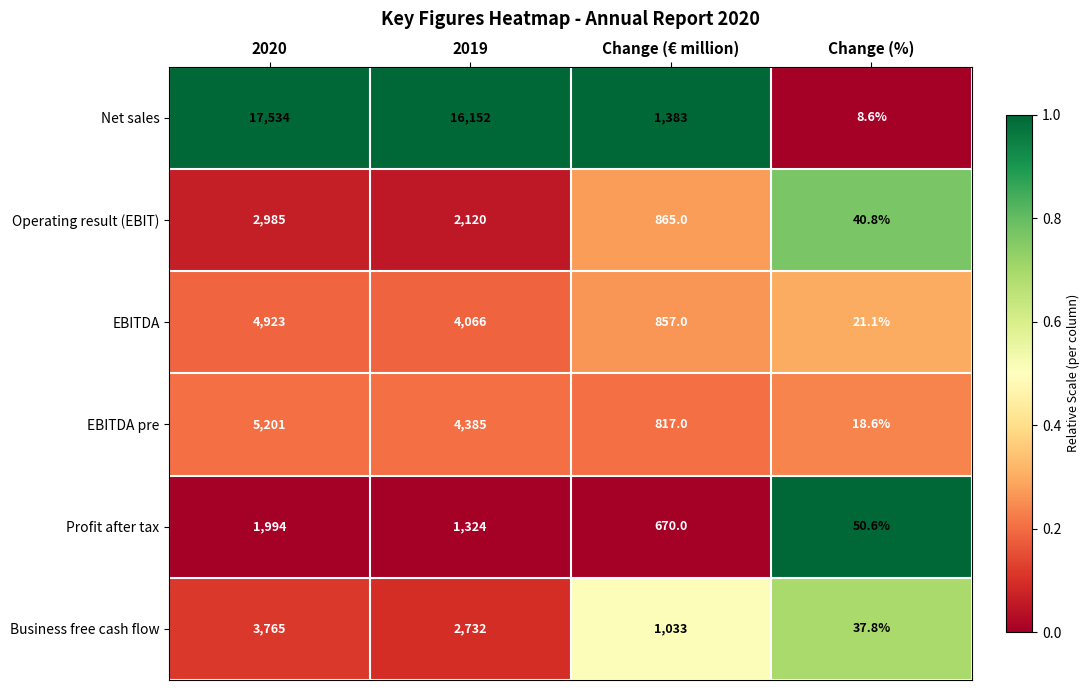

Reading right to left, what are all the values shown in this chart?

Net sales: Change (%)=8.6	Change (€ million)=1383.0	2019=16152.0	2020=17534.0
Operating result (EBIT): Change (%)=40.8	Change (€ million)=865.0	2019=2120.0	2020=2985.0
EBITDA: Change (%)=21.1	Change (€ million)=857.0	2019=4066.0	2020=4923.0
EBITDA pre: Change (%)=18.6	Change (€ million)=817.0	2019=4385.0	2020=5201.0
Profit after tax: Change (%)=50.6	Change (€ million)=670.0	2019=1324.0	2020=1994.0
Business free cash flow: Change (%)=37.8	Change (€ million)=1033.0	2019=2732.0	2020=3765.0